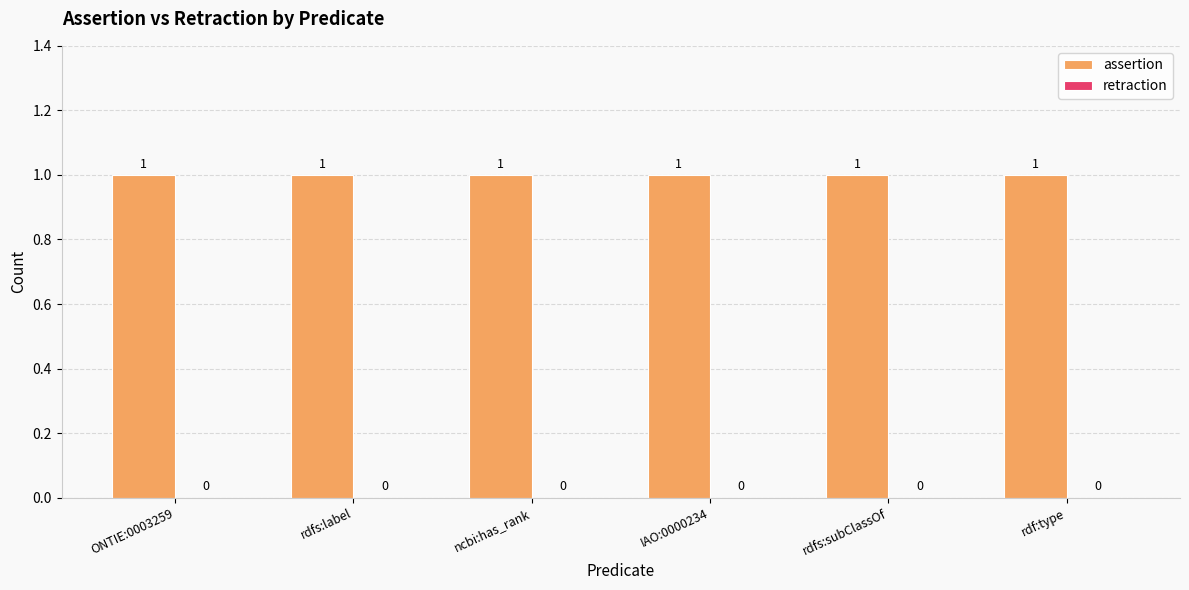

Rank the series by their maximum value, from lowest to highest.

retraction, assertion